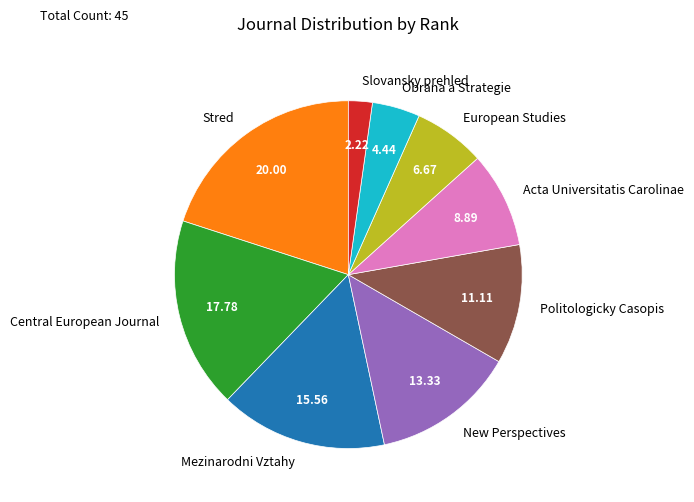

Is the sum of Obrana a Strategie and European Studies greater than half?

No